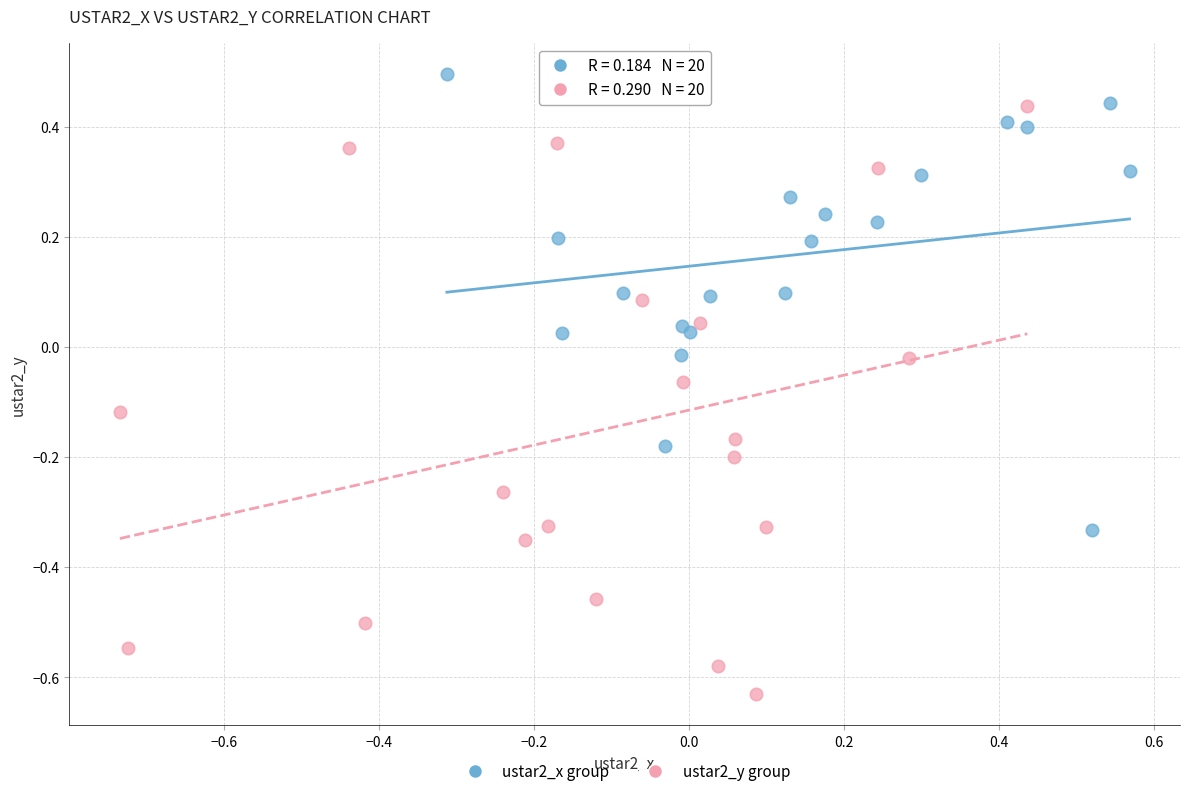

Which series contains the lowest Y value?

ustar2_y group